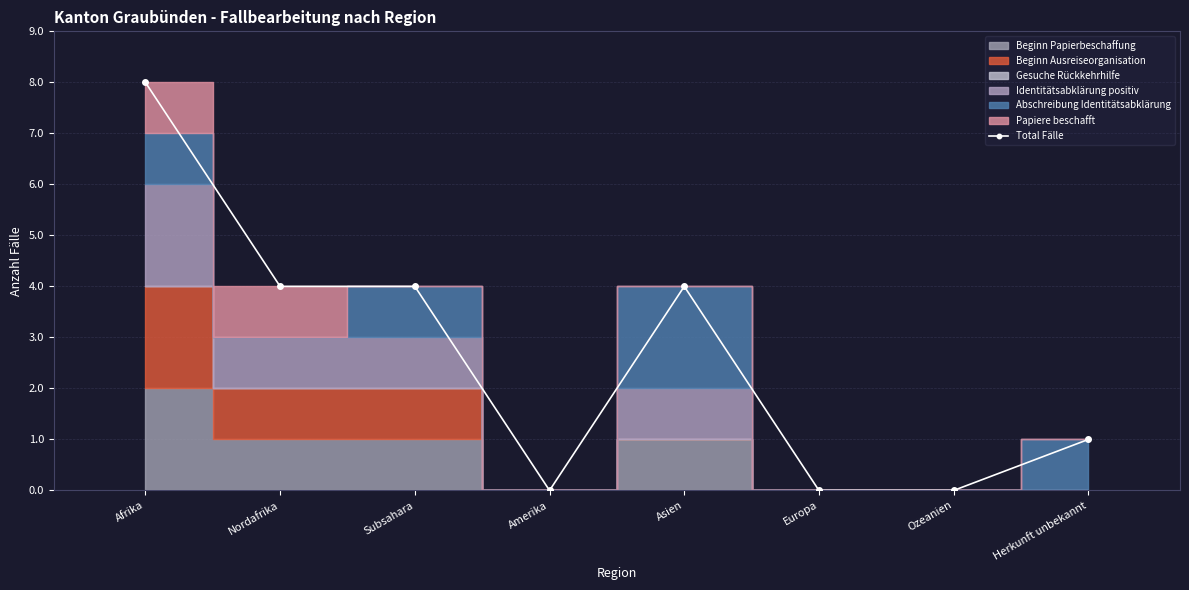

True or false: the data shows -4 at Ozeanien.

False